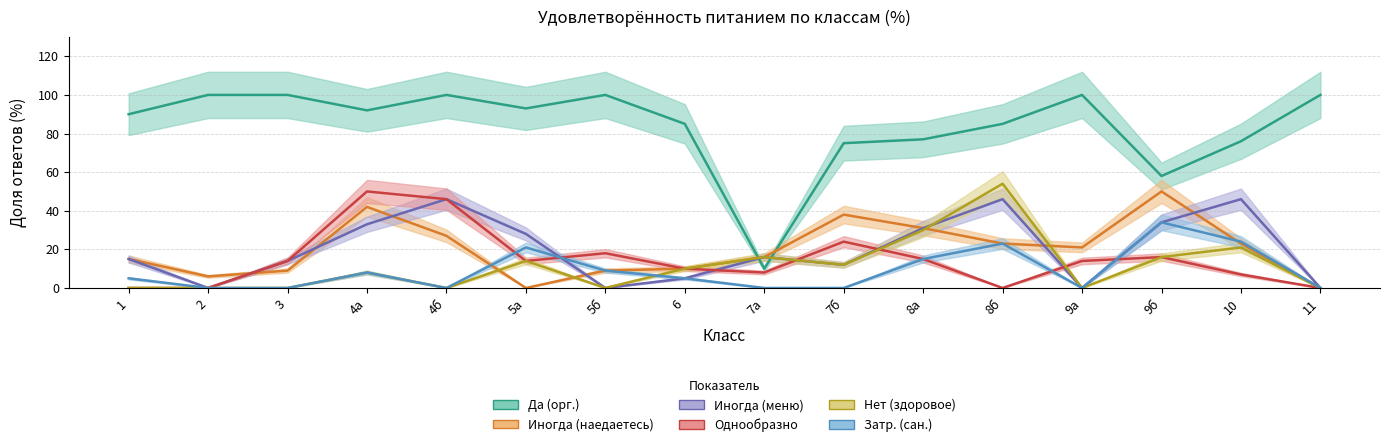

How many categories are shown in the chart?

16